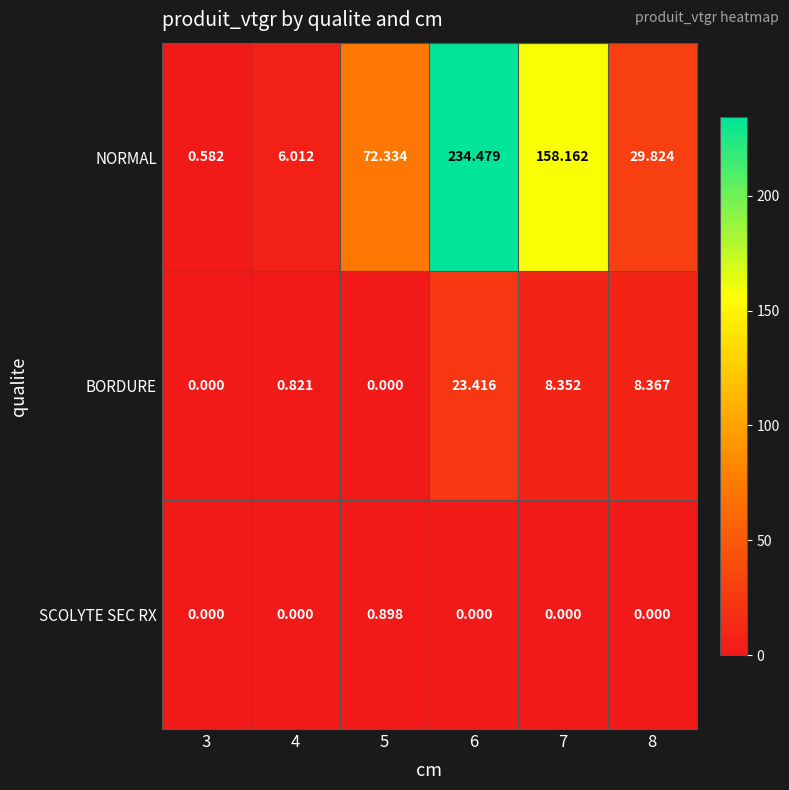

How many data points in NORMAL are less than 72?

3